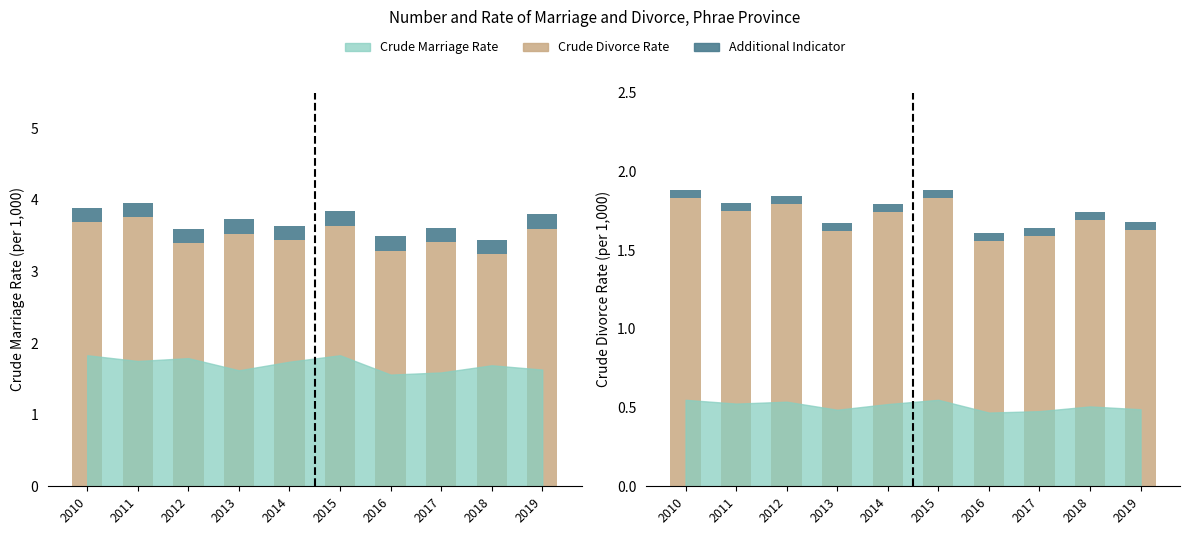

What is the sum of all Additional Reference values?

0.5